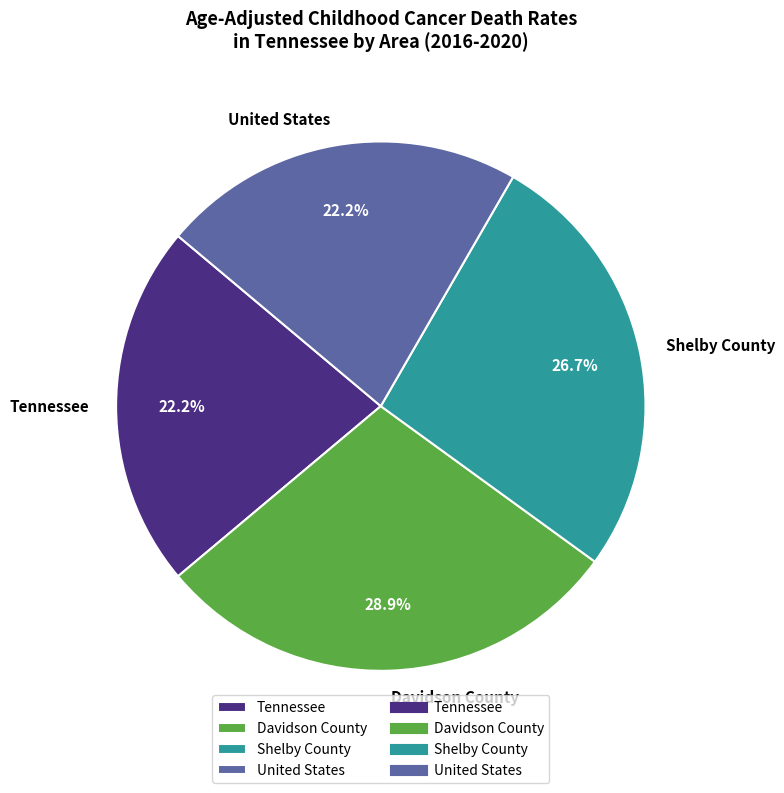

What percentage do United States and Shelby County together represent?

48.9%